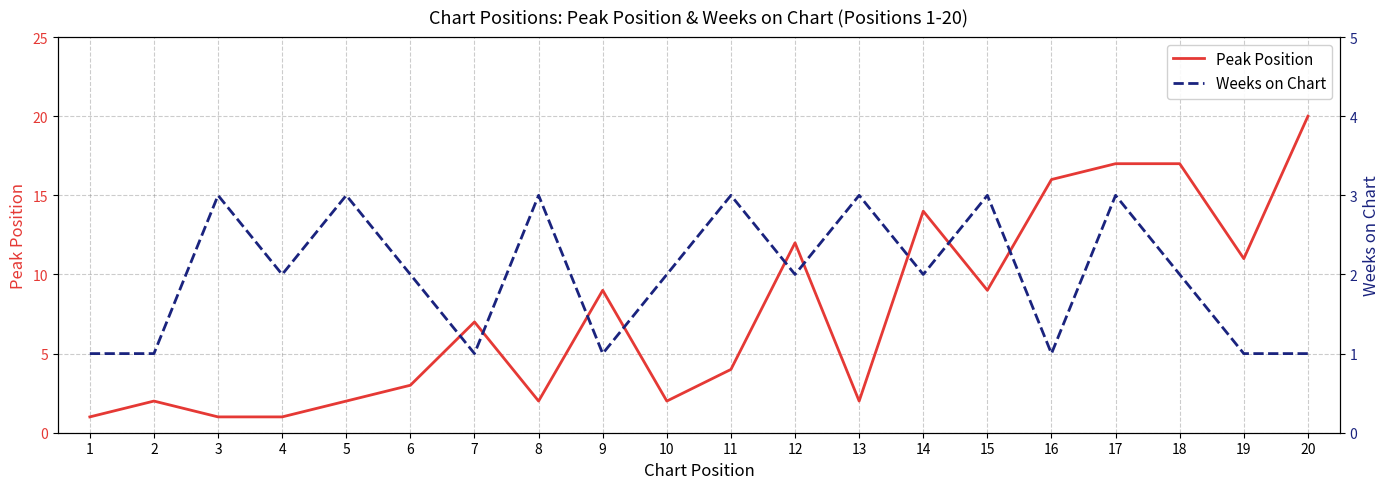

What is the difference between the highest and lowest values at 6?

1